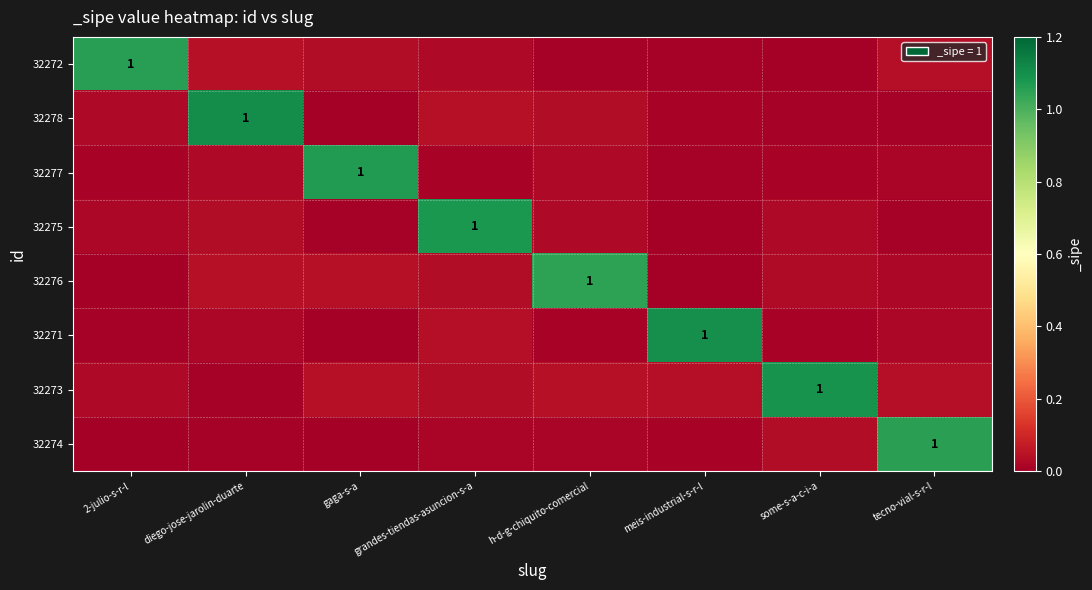

Which label corresponds to the largest value in the chart?

diego-jose-jarolin-duarte